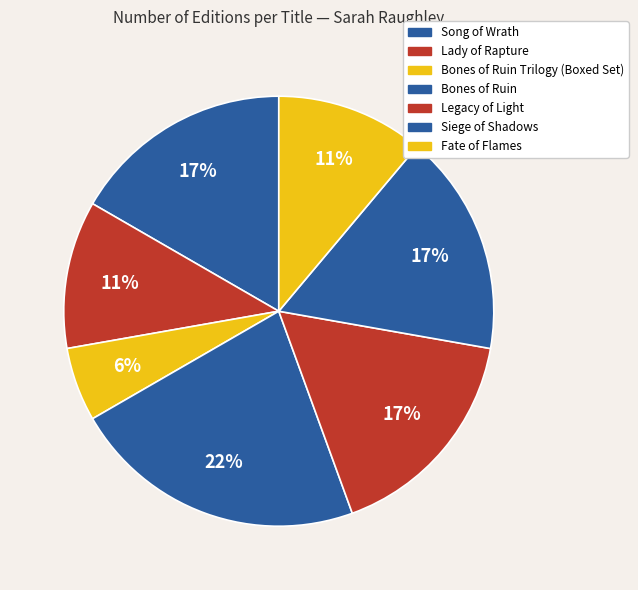

Does any single category account for the majority?

No